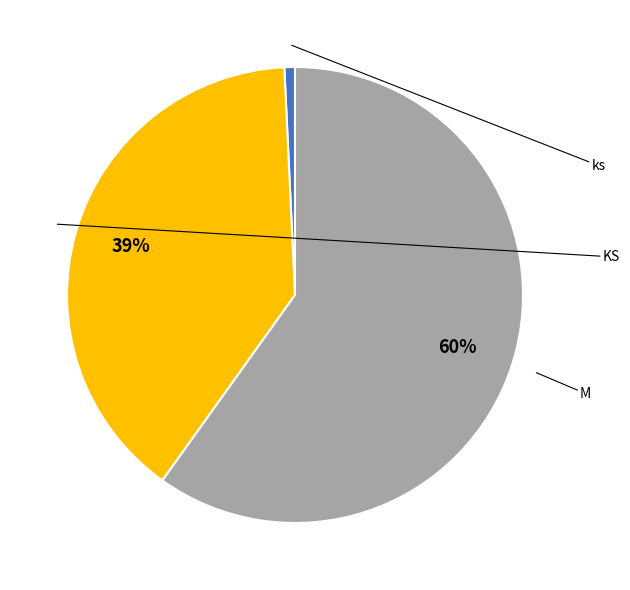

Does any single category account for the majority?

Yes